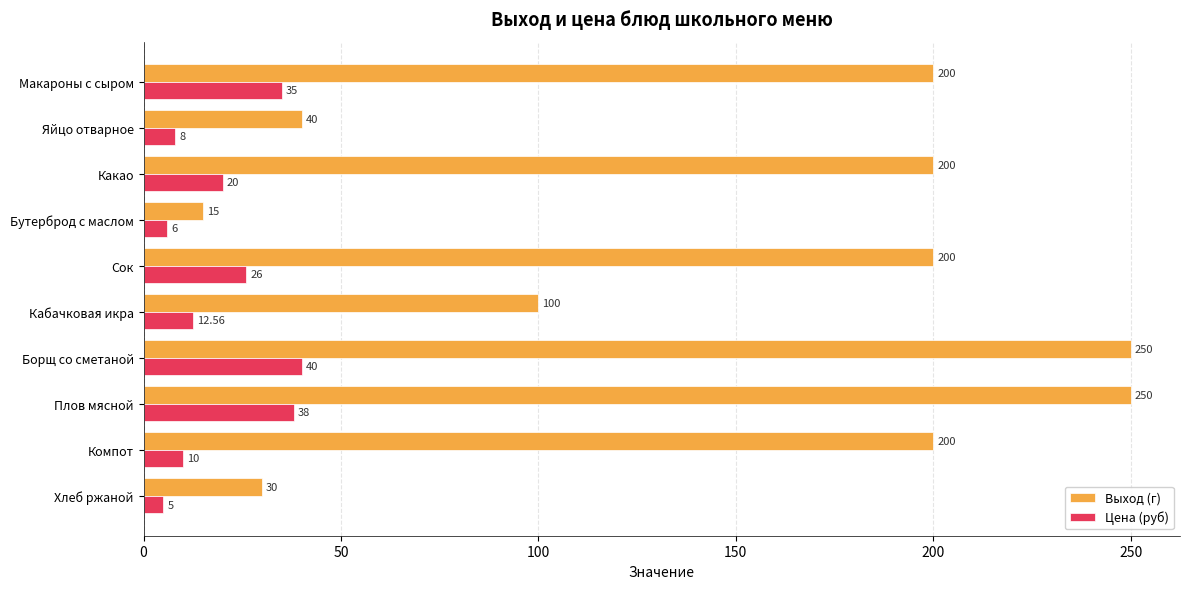

List the series in order of their peak value, highest first.

Выход (г), Цена (руб)